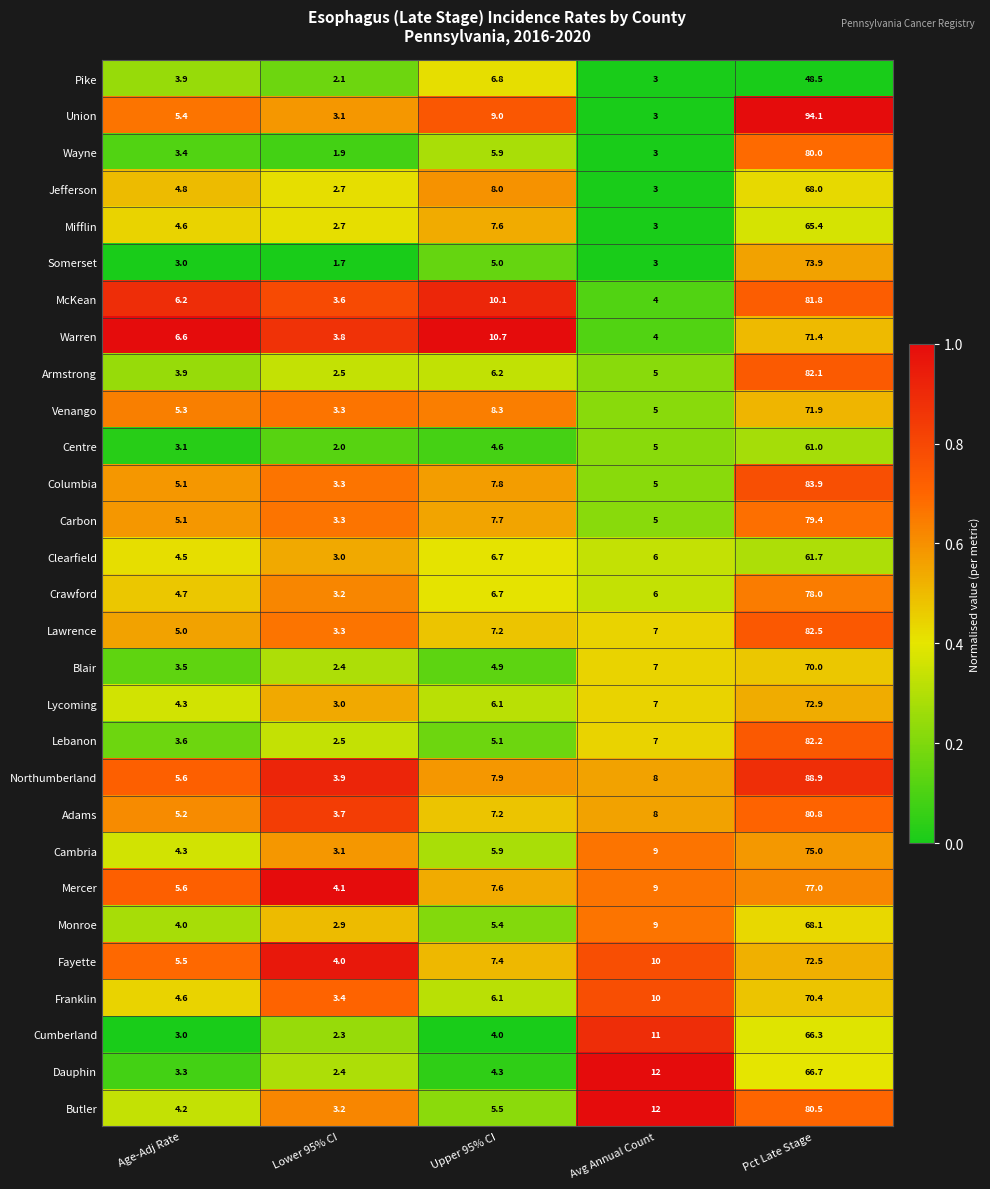

At which category is the sum across all series the highest?

Pct Late Stage